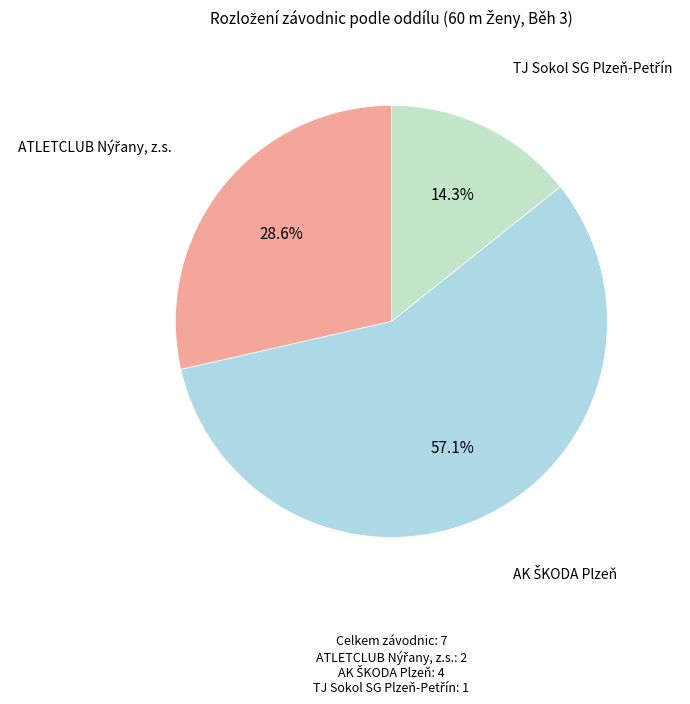

Is there any slice that represents more than half of the pie?

Yes